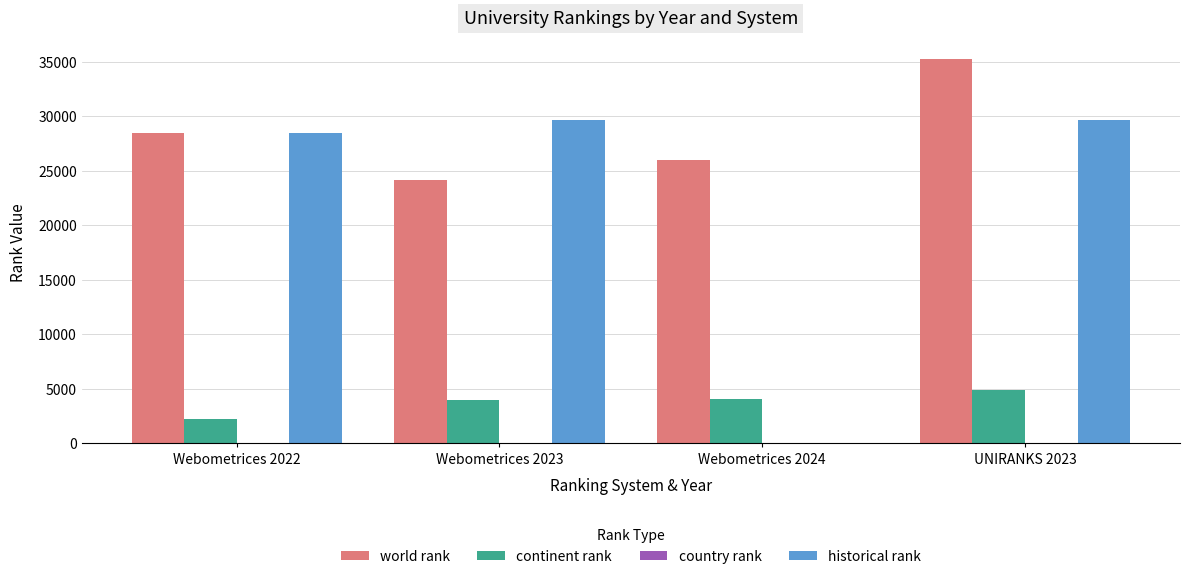

True or false: historical rank has a value of 28466.0 at Webometrices 2022.

True